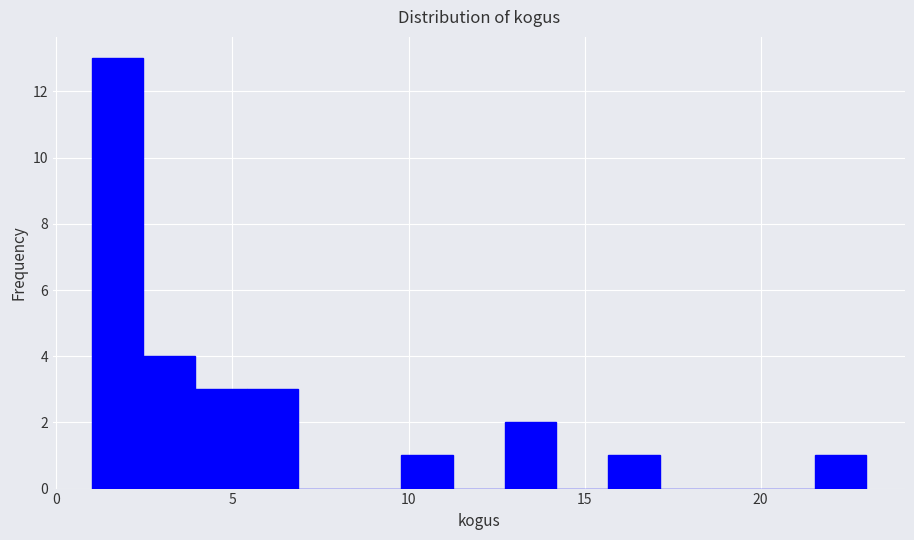

Read against the x-axis, roughly where is the centre of the tallest bar?

1.5